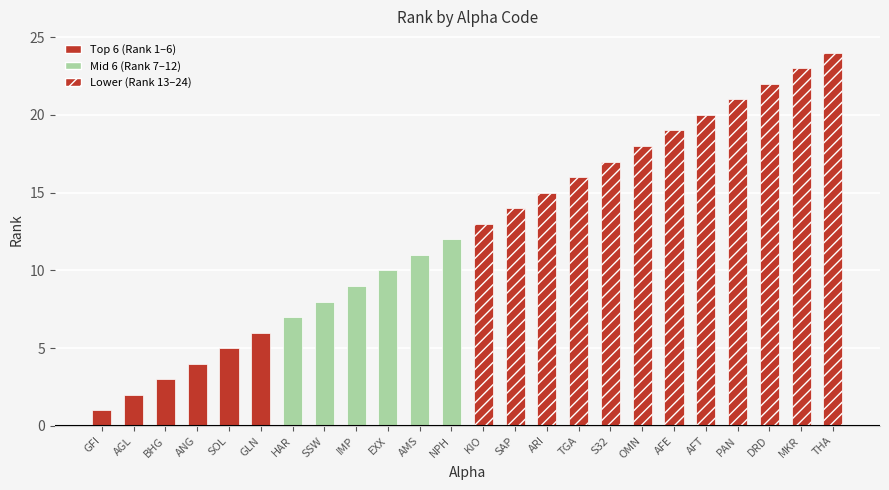

True or false: the data shows 2 at GLN.

False